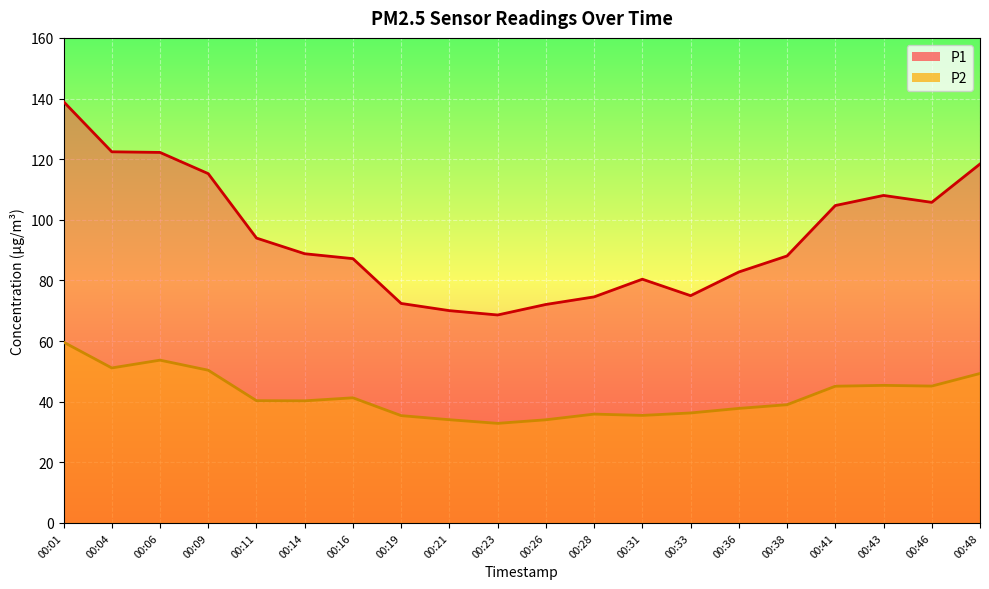

What is the spread (max minus min) of values at 00:01?

79.3